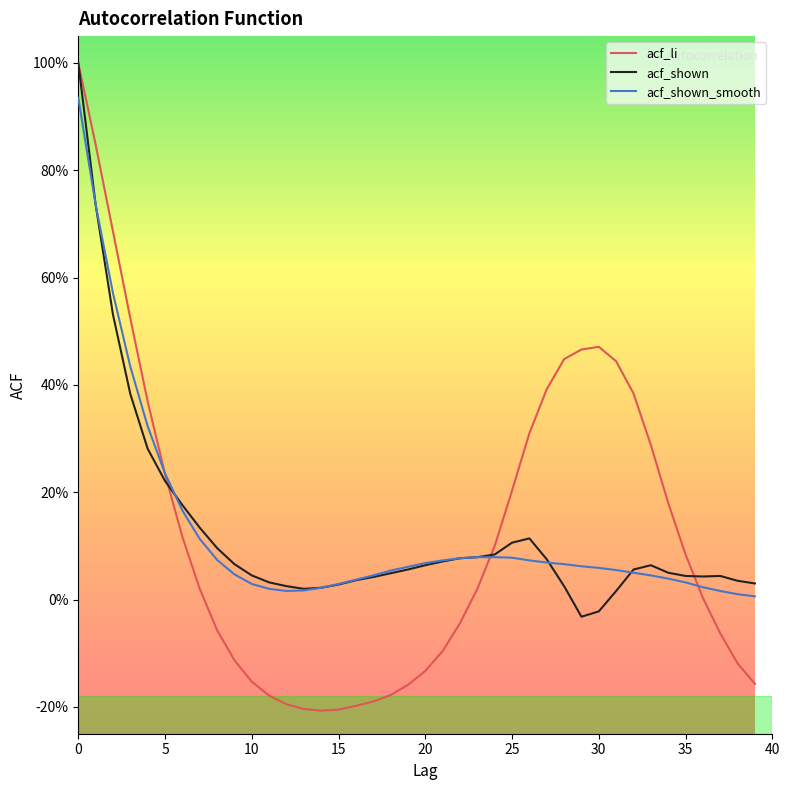

Rank the series by their maximum value, from lowest to highest.

acf_shown_smooth, acf_li, acf_shown